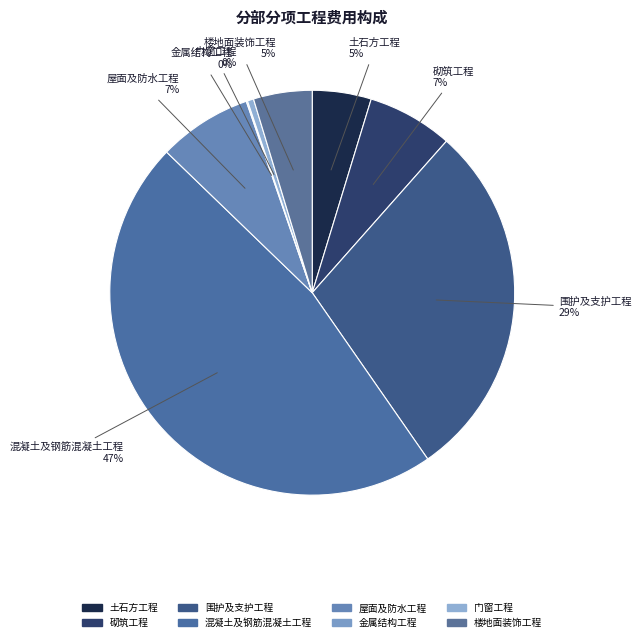

Does 楼地面装饰工程 represent more than half of the total?

No